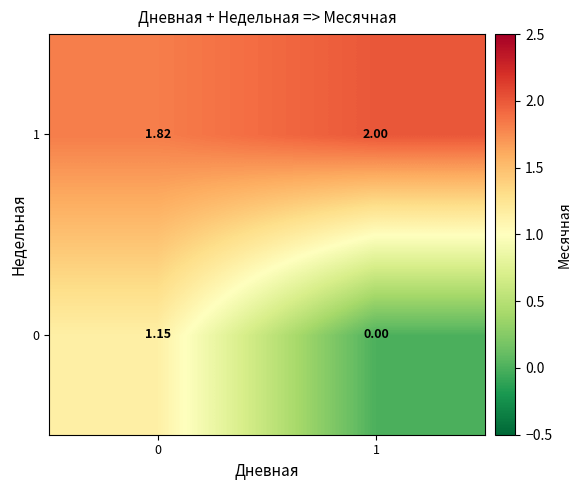

Rank the series by their average value, from lowest to highest.

0, 1